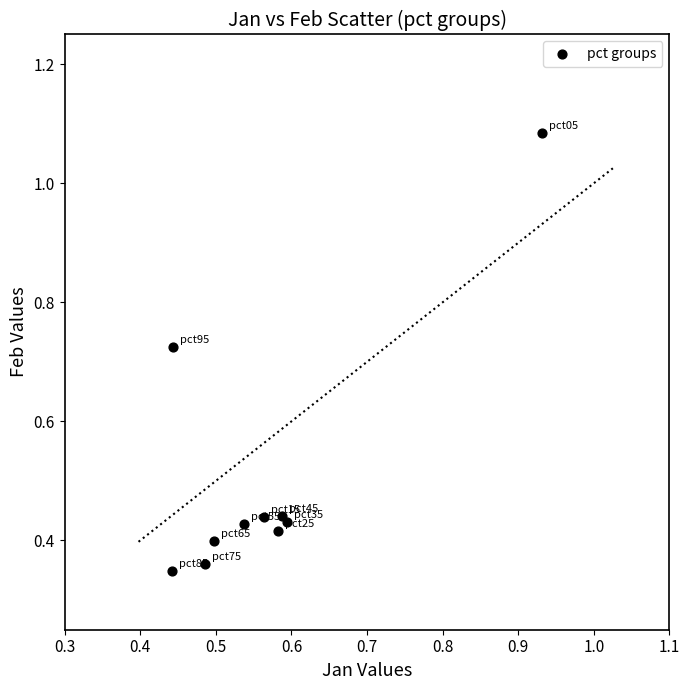

What is the average Y value?

0.5